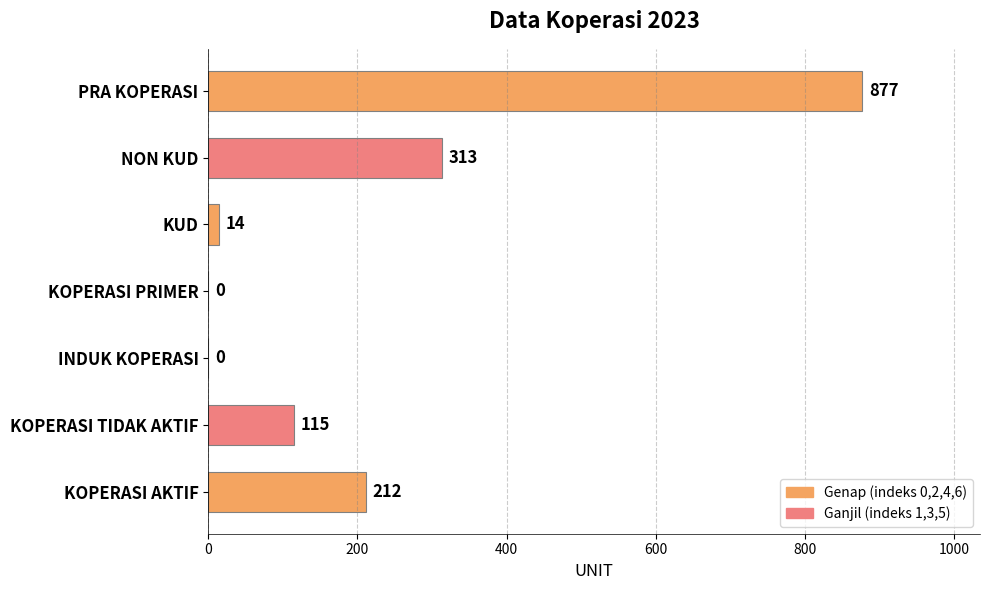

Reading bottom to top, transcribe all the data shown in this chart.

KOPERASI AKTIF=212	KOPERASI TIDAK AKTIF=115	INDUK KOPERASI=0	KOPERASI PRIMER=0	KUD=14	NON KUD=313	PRA KOPERASI=877